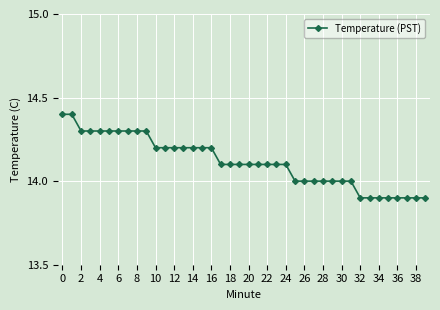

How many lines are shown in the chart?

1